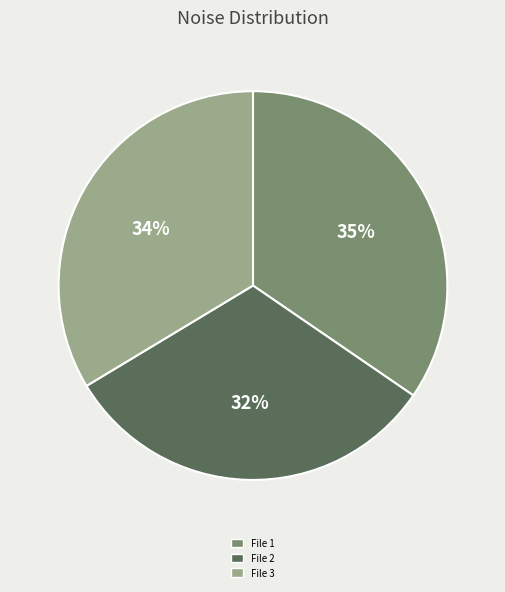

What percentage is the File 2 slice, to the nearest percent?

32%